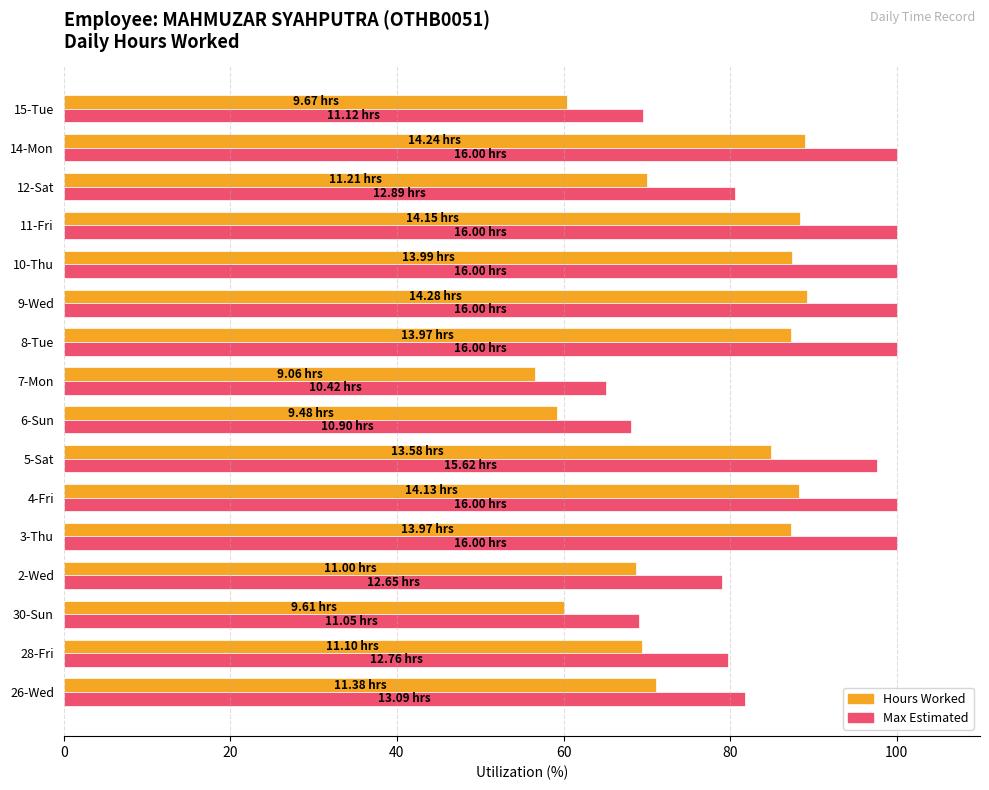

List the series in order of their peak value, lowest first.

Hours Worked, Max Estimated